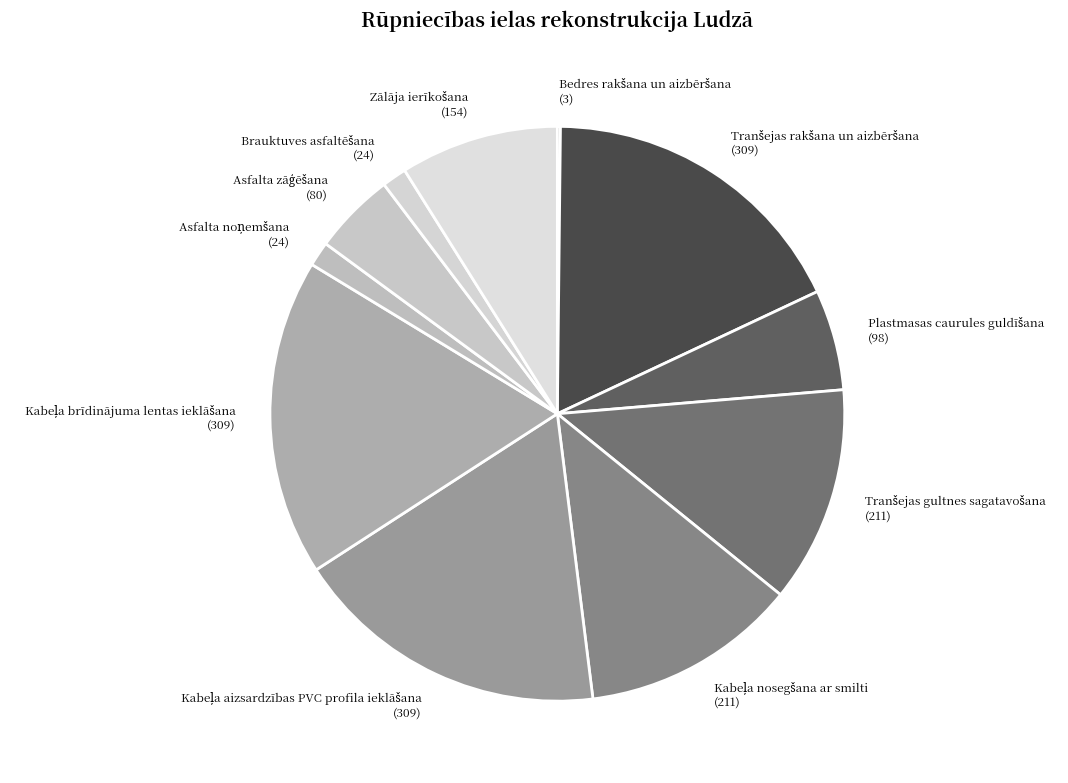

Is there any slice that represents more than half of the pie?

No